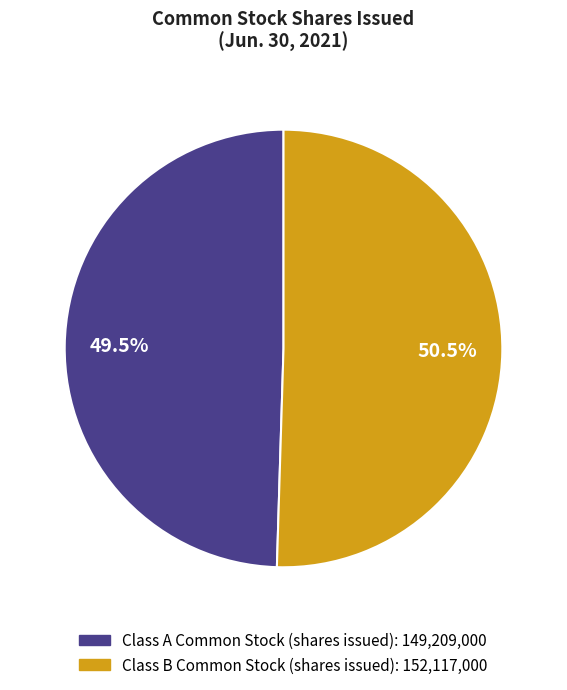

What portion of the pie excludes Class B Common Stock (shares issued)?

49.5%